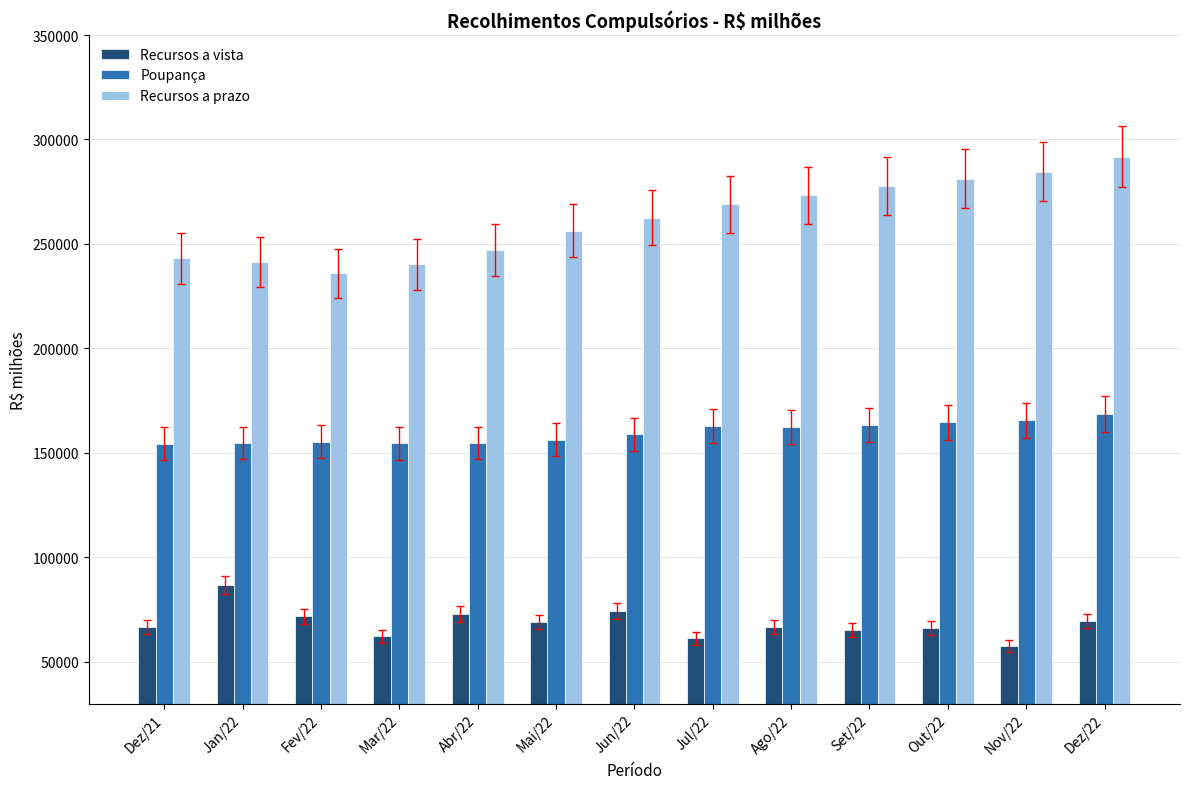

Which series has the widest spread of values?

Recursos a prazo